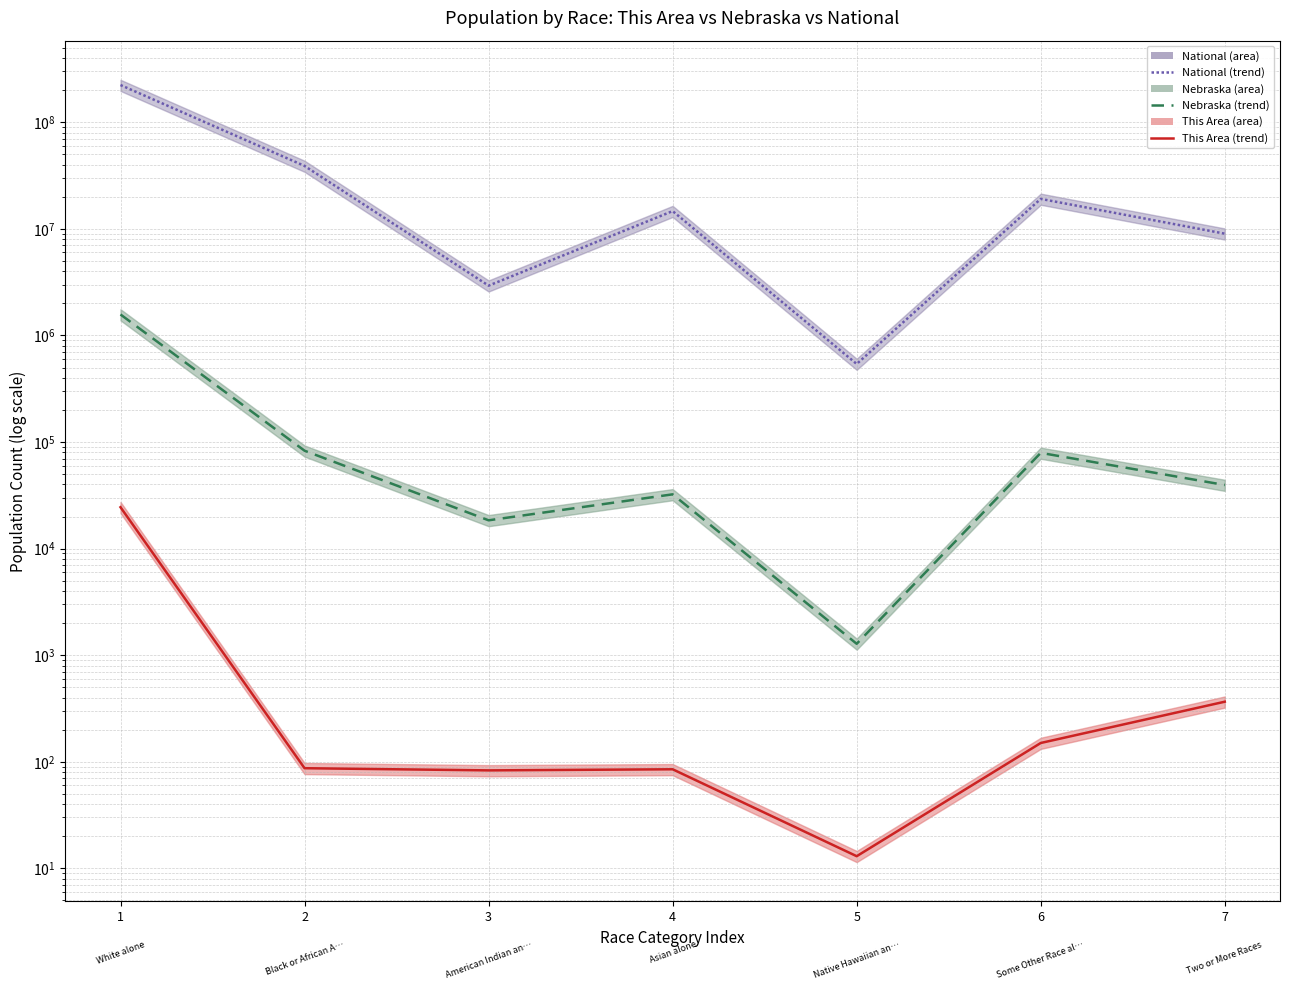

What is the value of the Nebraska (line) point at the 4th from the left?

32293